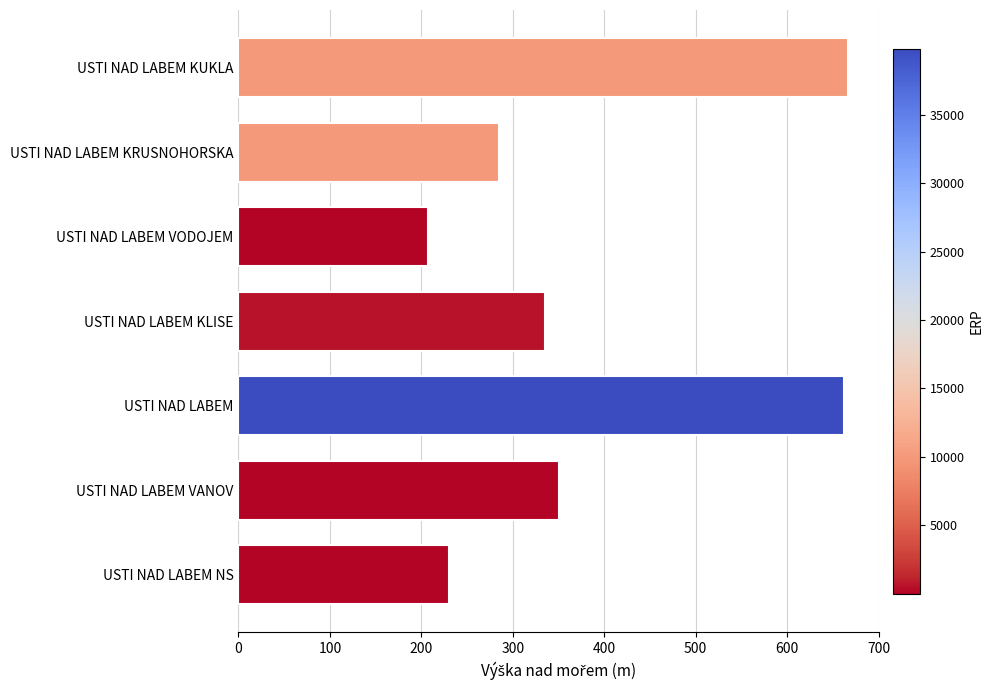

What is the value of the 4th bar from the top?

335